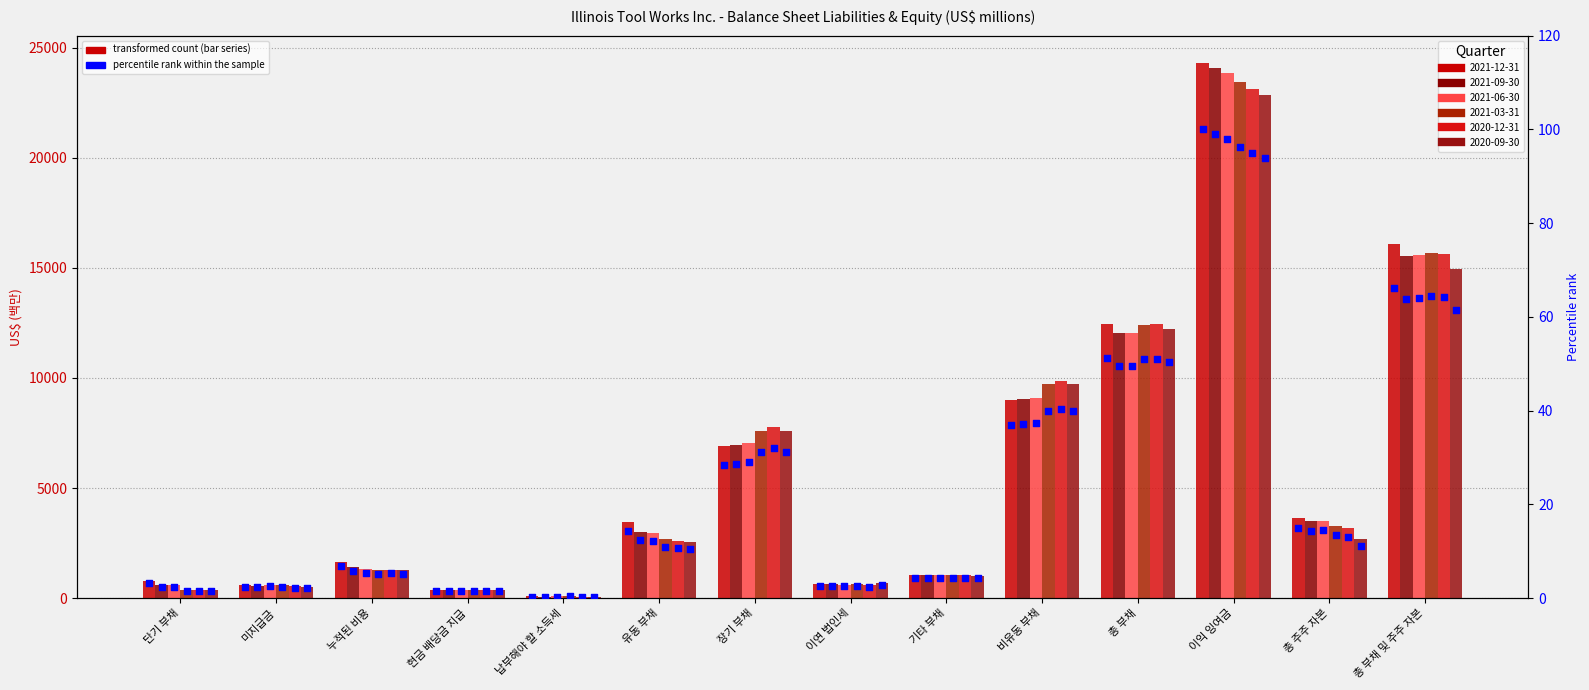

Which has a higher value, 기타 부채 or 유동 부채?

유동 부채